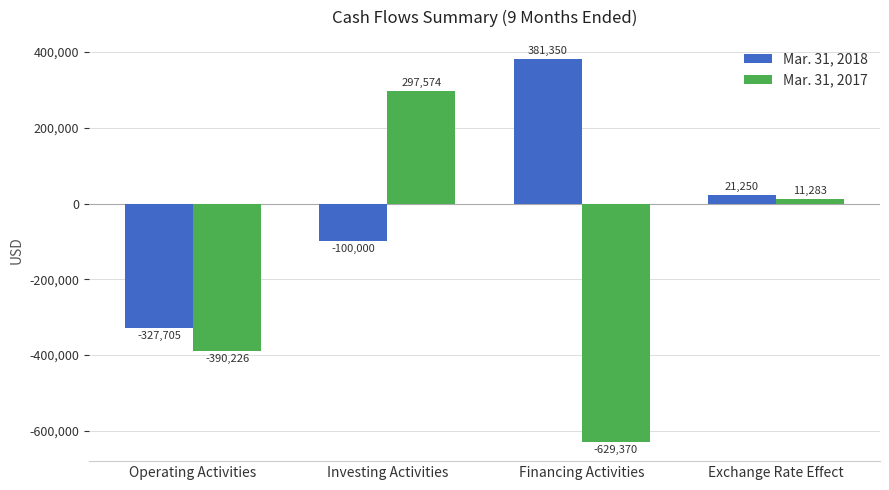

How many bars are there in total?

8